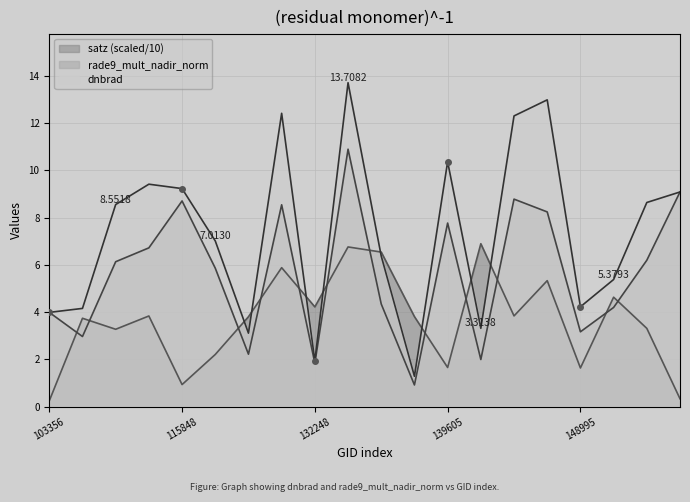

What is the total value across all series at 148995?

9.0